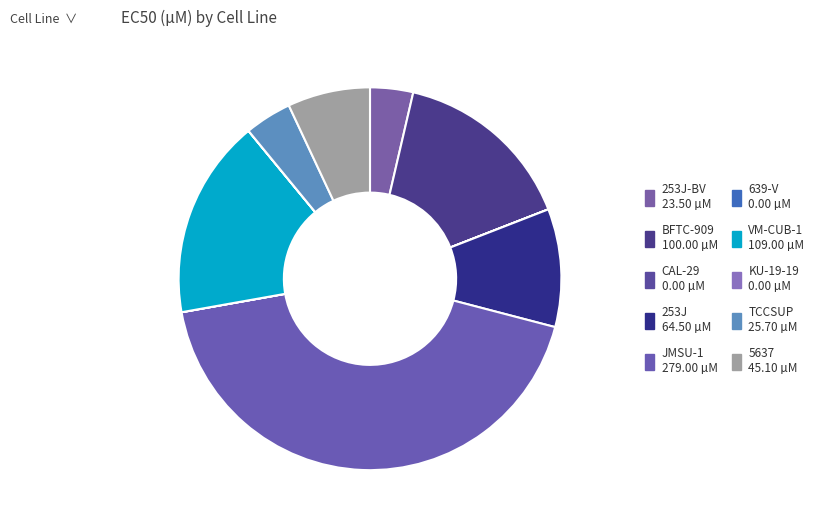

Does any single category account for the majority?

No